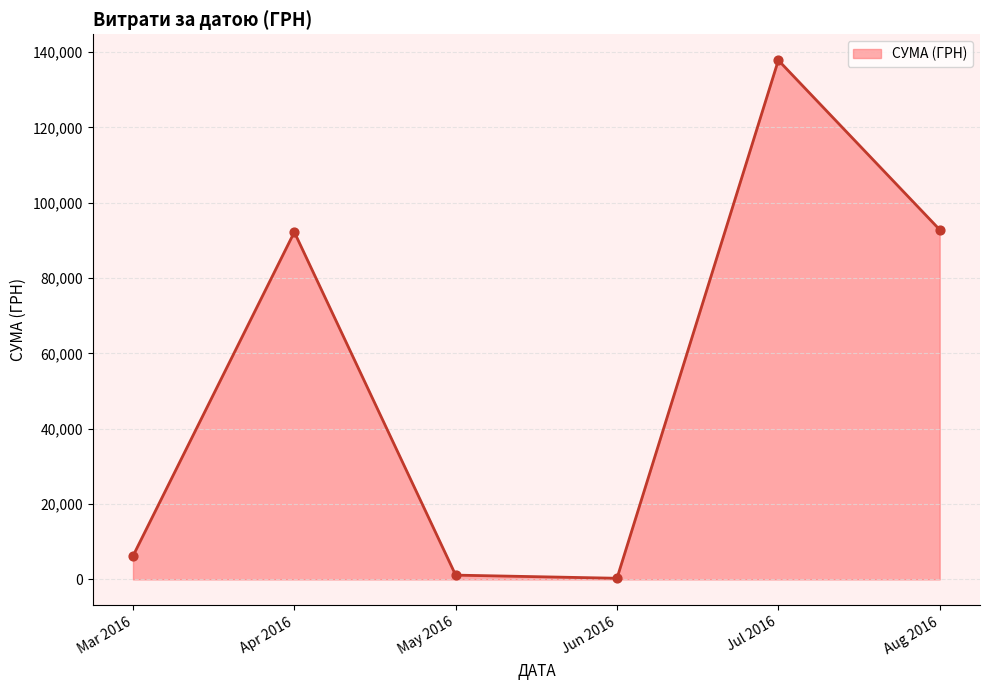

Which has a higher value, Aug 2016 or Jul 2016?

Jul 2016